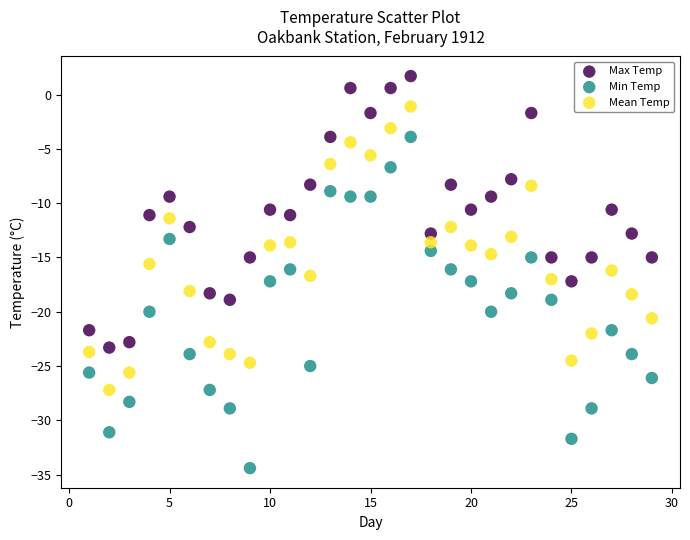

Across all data points, what is the range of X values (max minus min)?

28.0